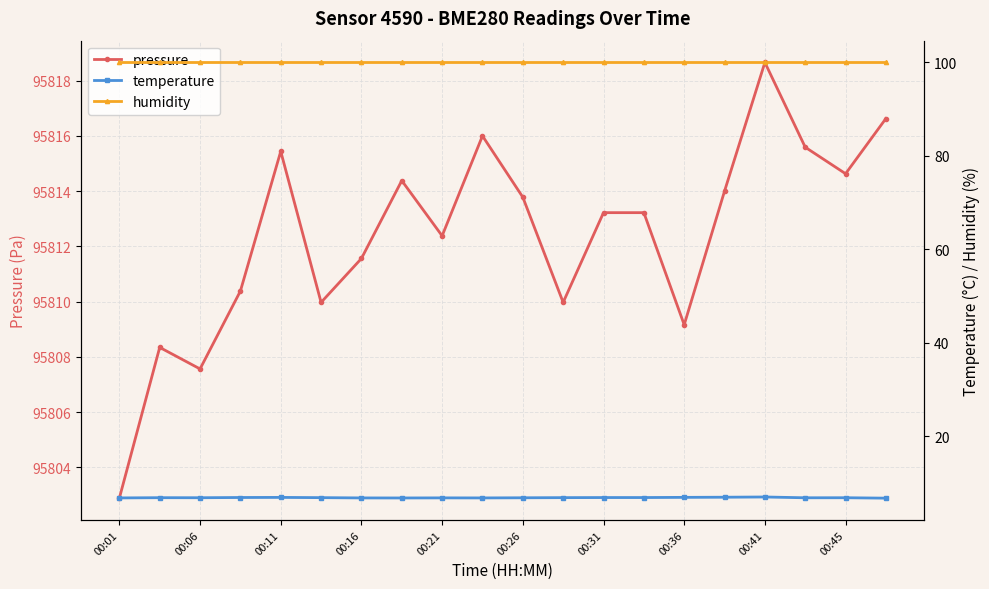

At how many categories does at least one series exceed 54895?

20